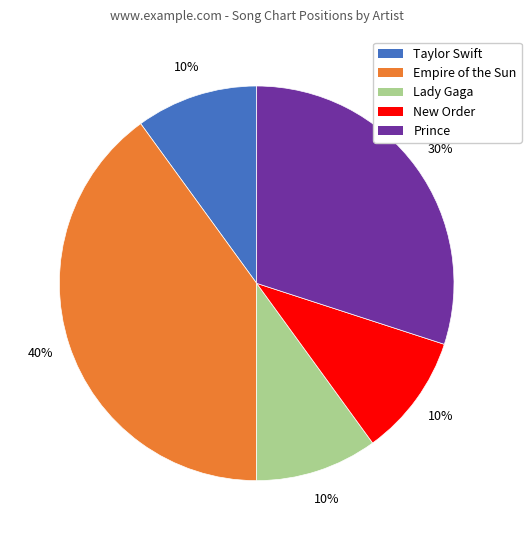

Which category has the biggest portion of the pie?

Empire of the Sun